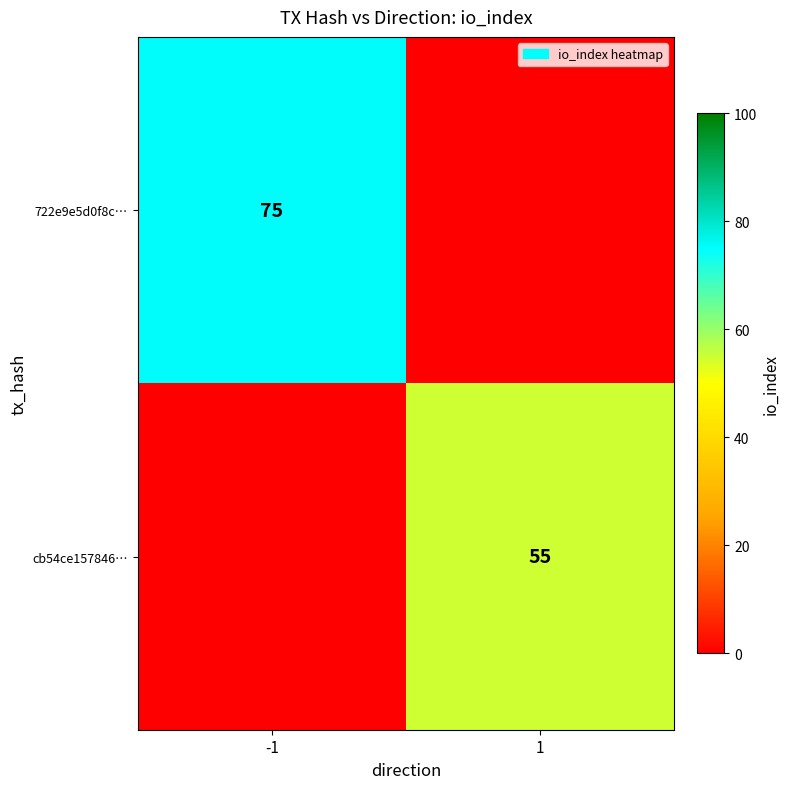

Is it true that cb54ce157846… equals 94 at 1?

False